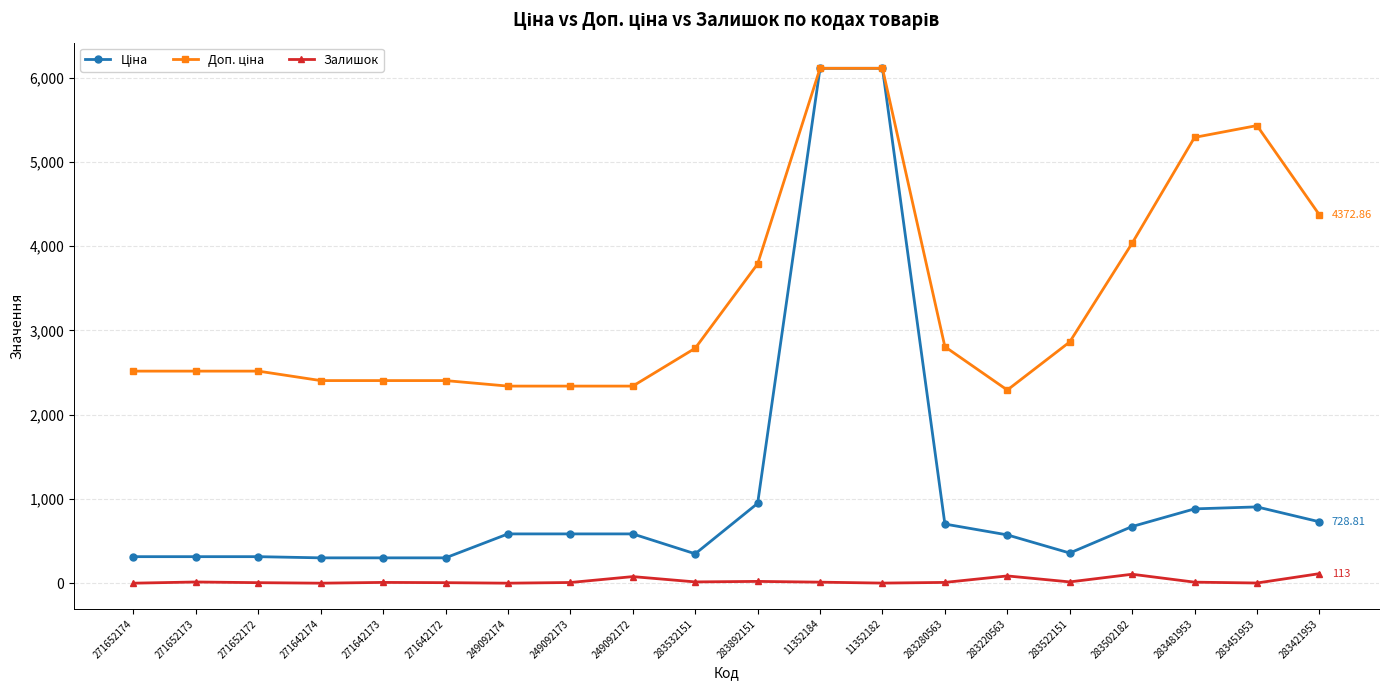

True or false: Залишок has more than 2 interior local peaks.

True